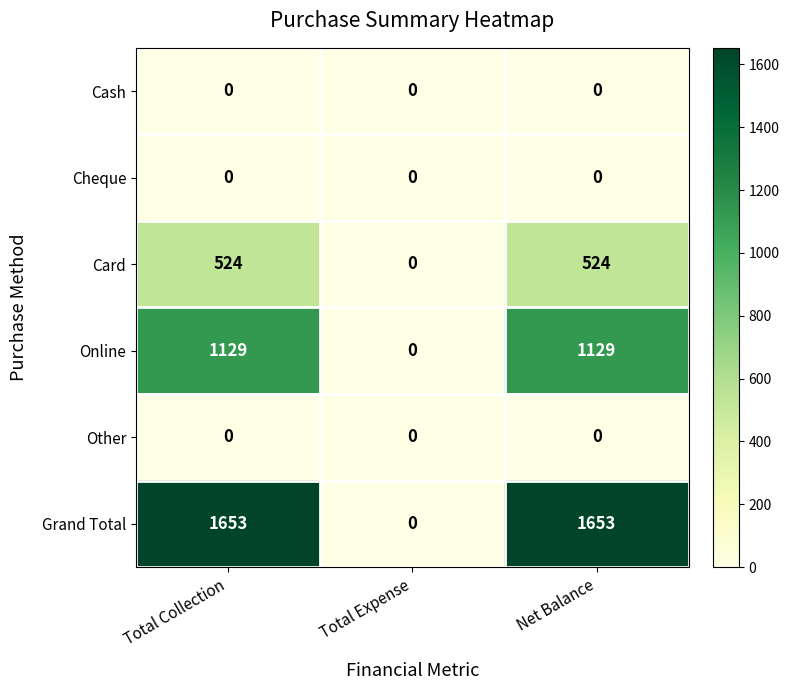

What is the difference between the highest and lowest values at Net Balance?

1653